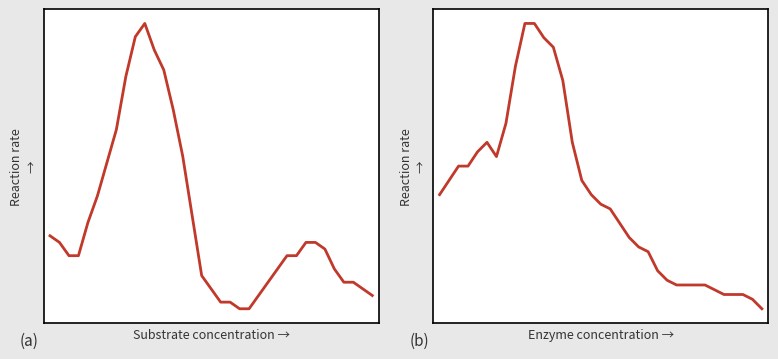

What is the maximum value shown in the chart?

2.1